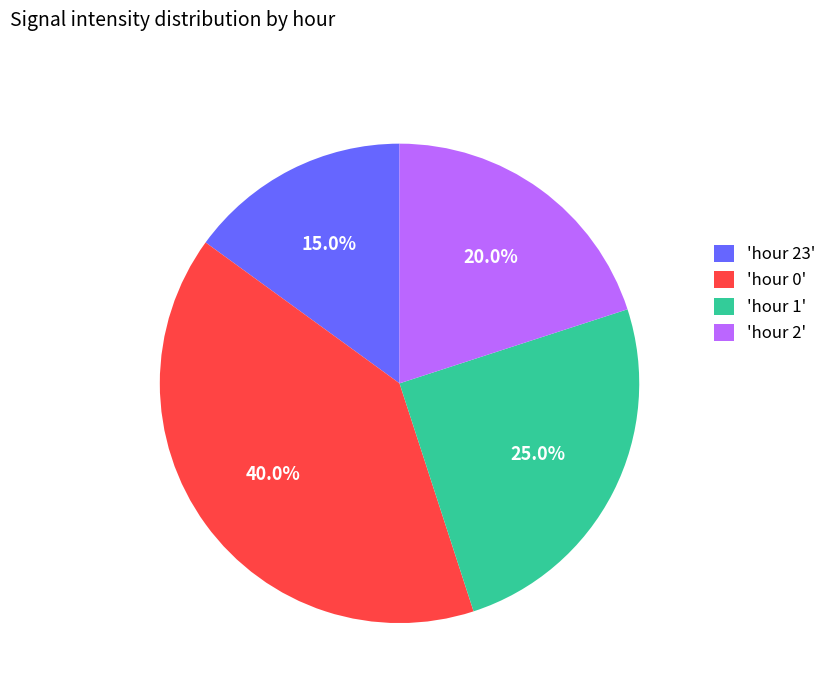

Which category has the smallest portion of the pie?

'hour 23'